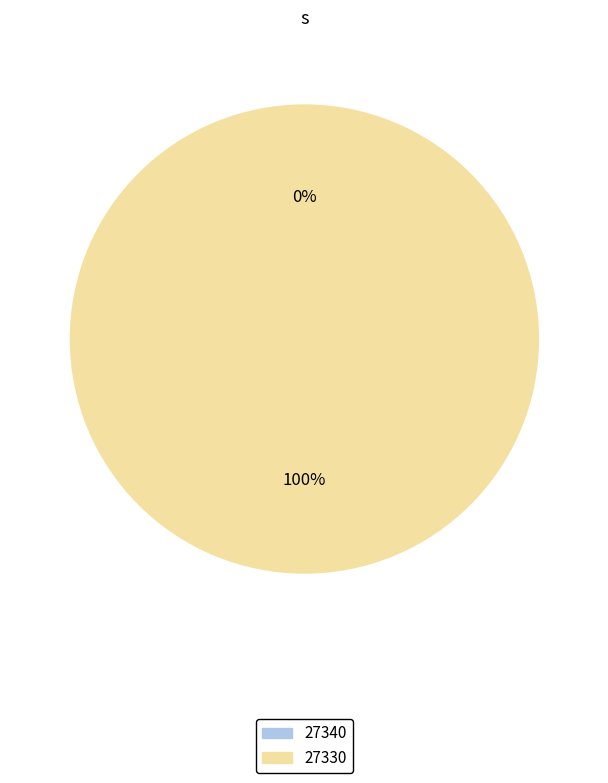

What is the largest slice in the pie chart?

27330